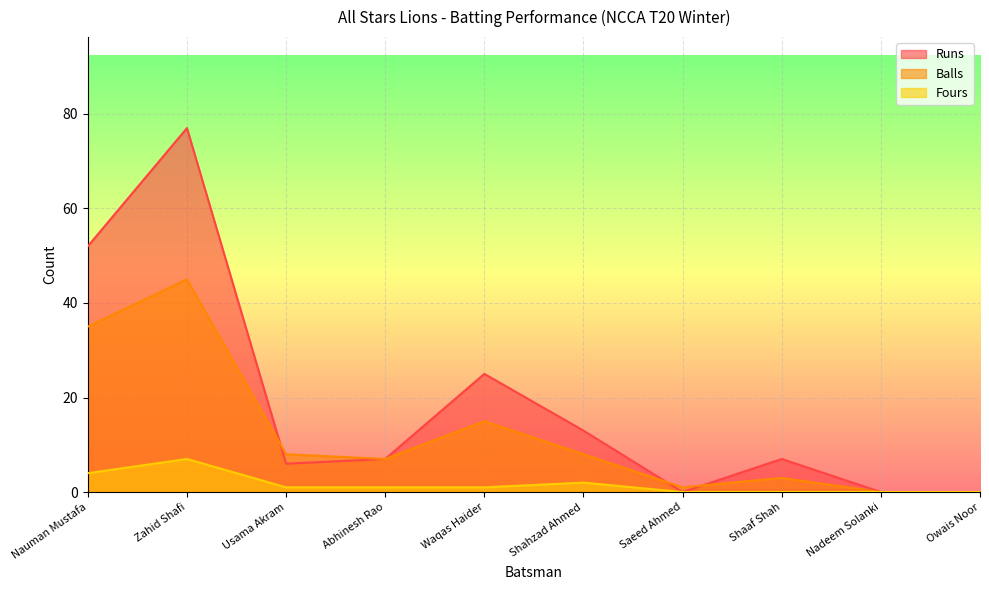

Count the number of data series in this chart.

3